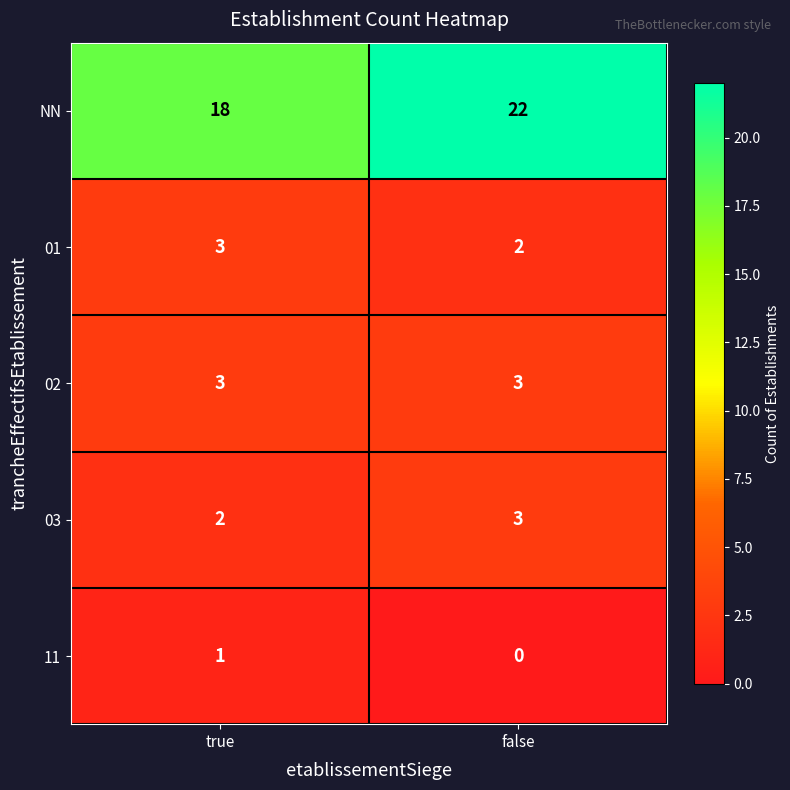

Reading left to right, list all the values displayed in this chart.

NN: 18	22
01: 3	2
02: 3	3
03: 2	3
11: 1	0